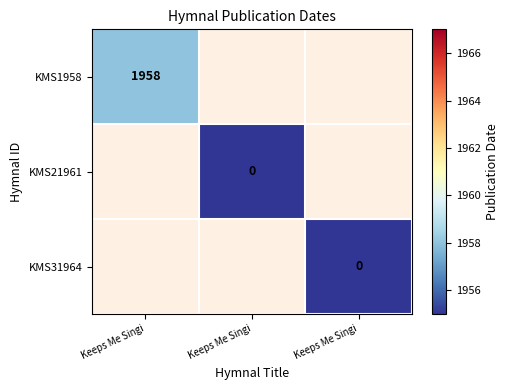

Which category has the lowest value across all series?

Keeps Me Singi